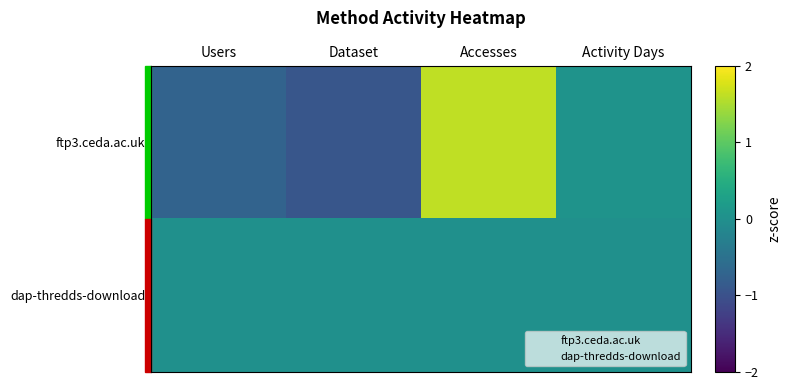

At how many categories does at least one series exceed 1?

1